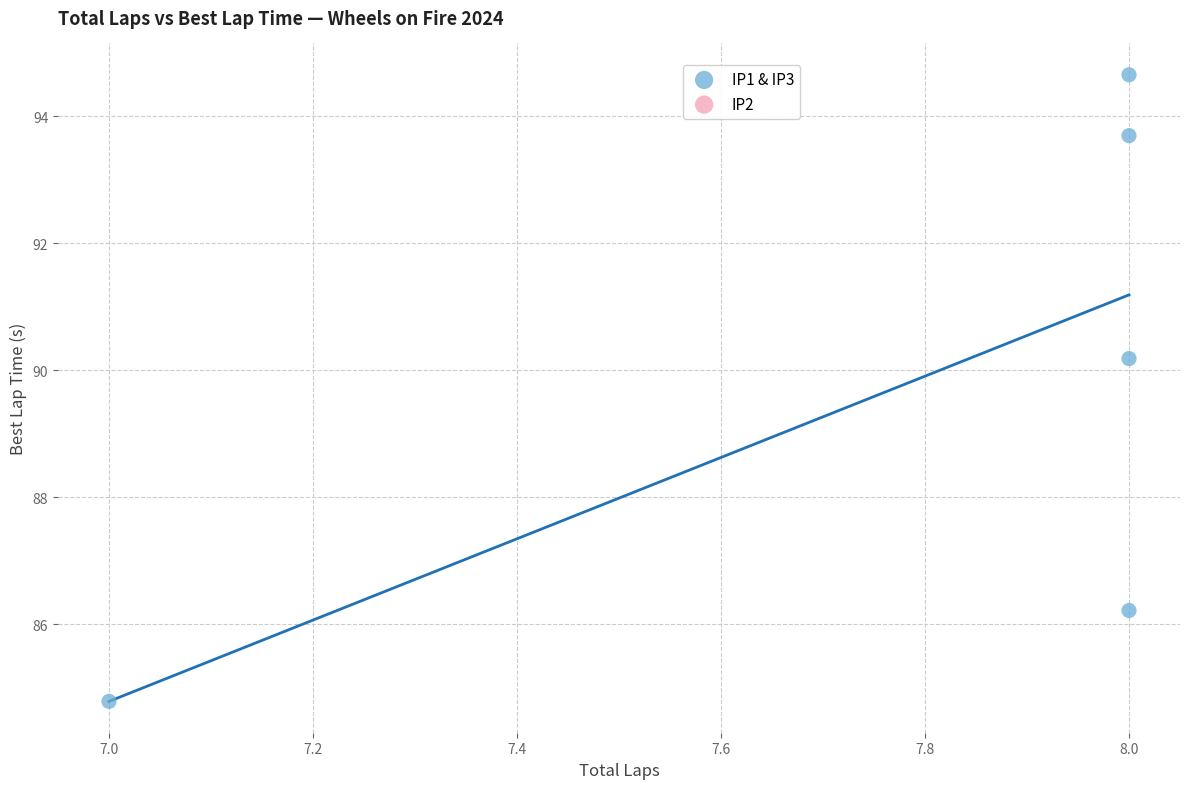

What Y value in the scatter plot is closest to 89?

90.2